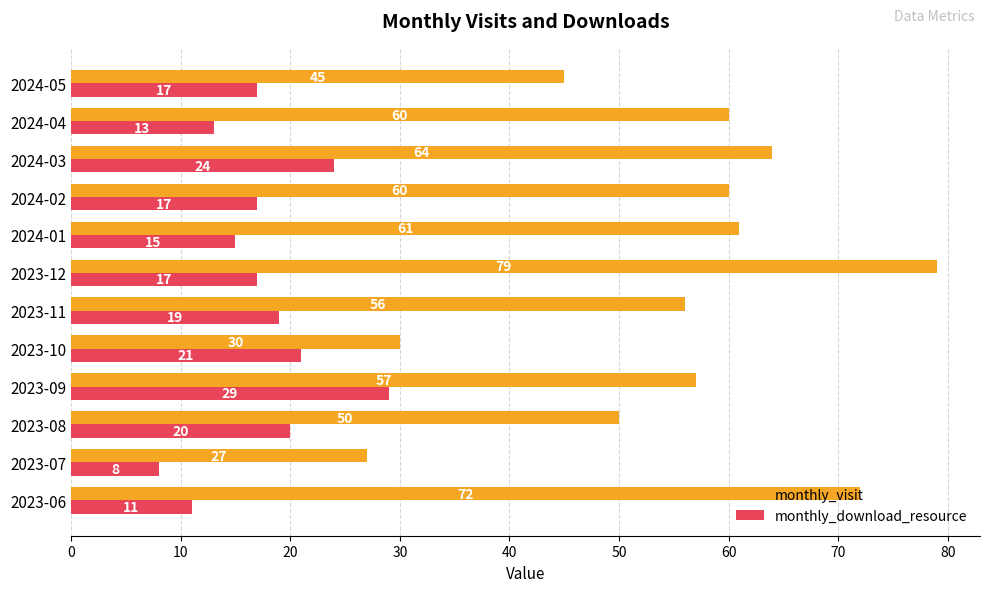

What value does the monthly_download_resource series have at 2023-07, to the nearest 10?

10